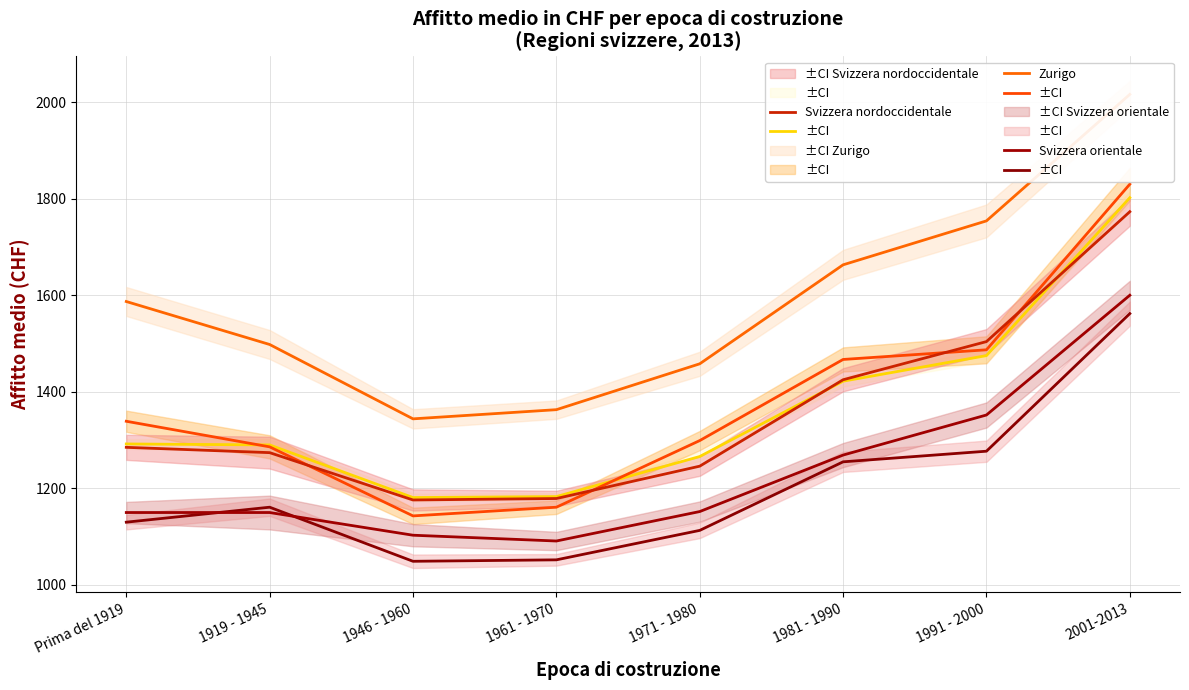

At which category is the sum across all series the highest?

2001-2013